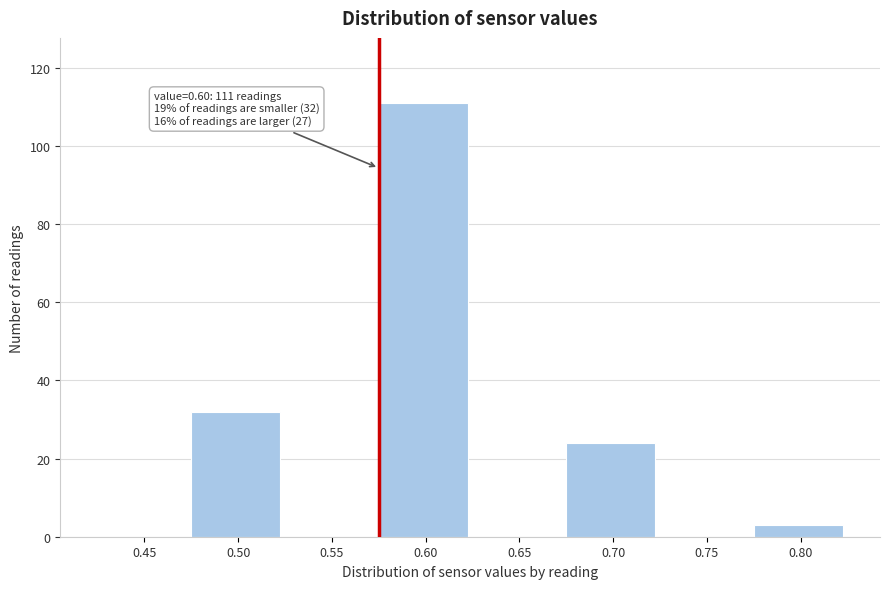

Reading right to left, list all the values displayed in this chart.

0.80=3	0.75=0	0.70=24	0.65=0	0.60=111	0.55=0	0.50=32	0.45=0